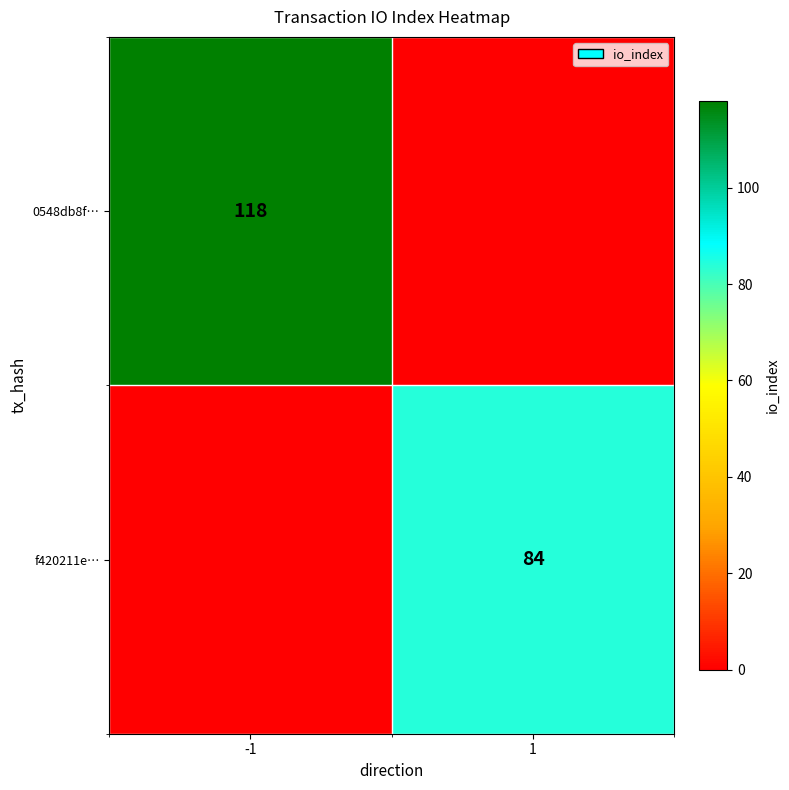

The value of f420211e… at 1 is 17. True or false?

False